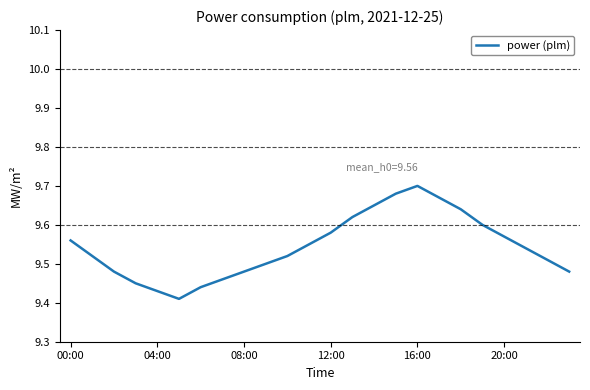

What is the difference between the maximum and minimum values?

0.3